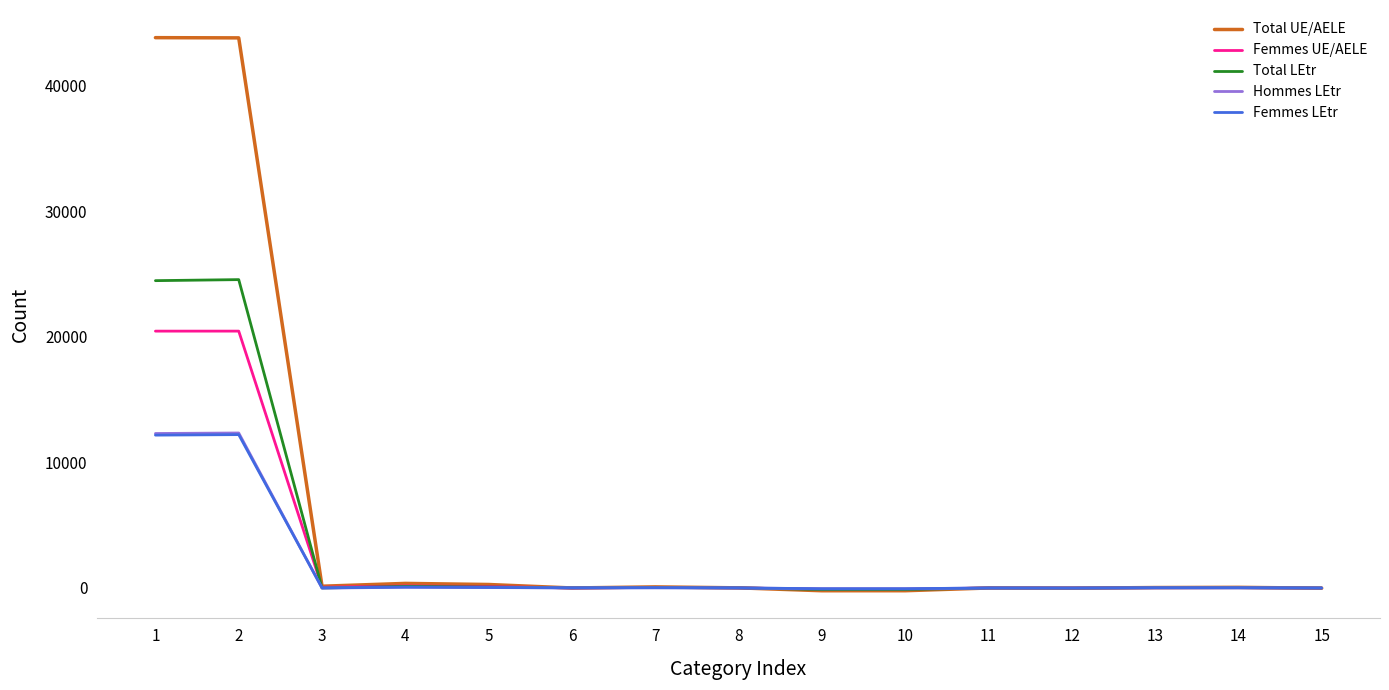

What is the difference between the maximum and second lowest values in the Total UE/AELE series?

44066